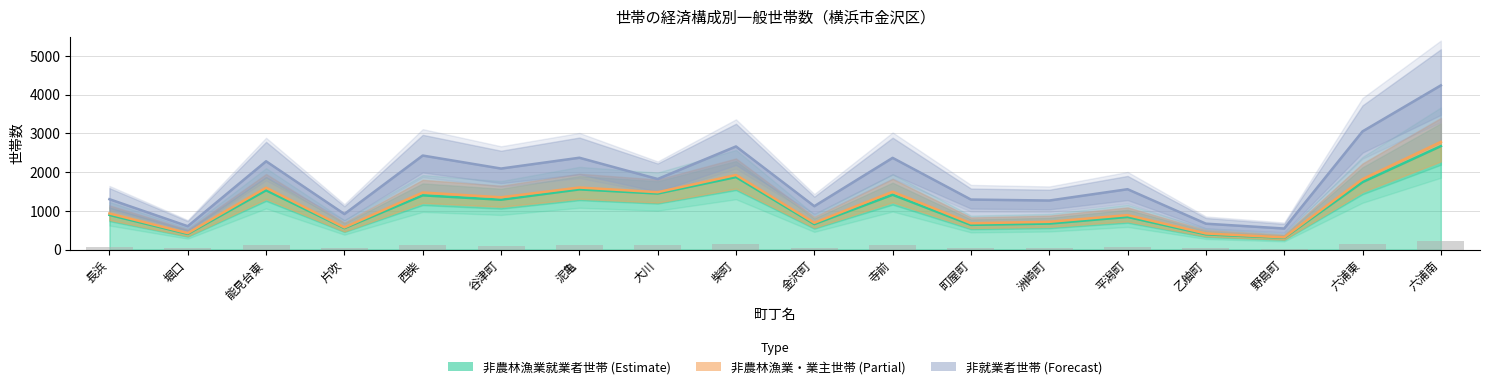

What is the label of the 2nd bar from the right?

六浦東